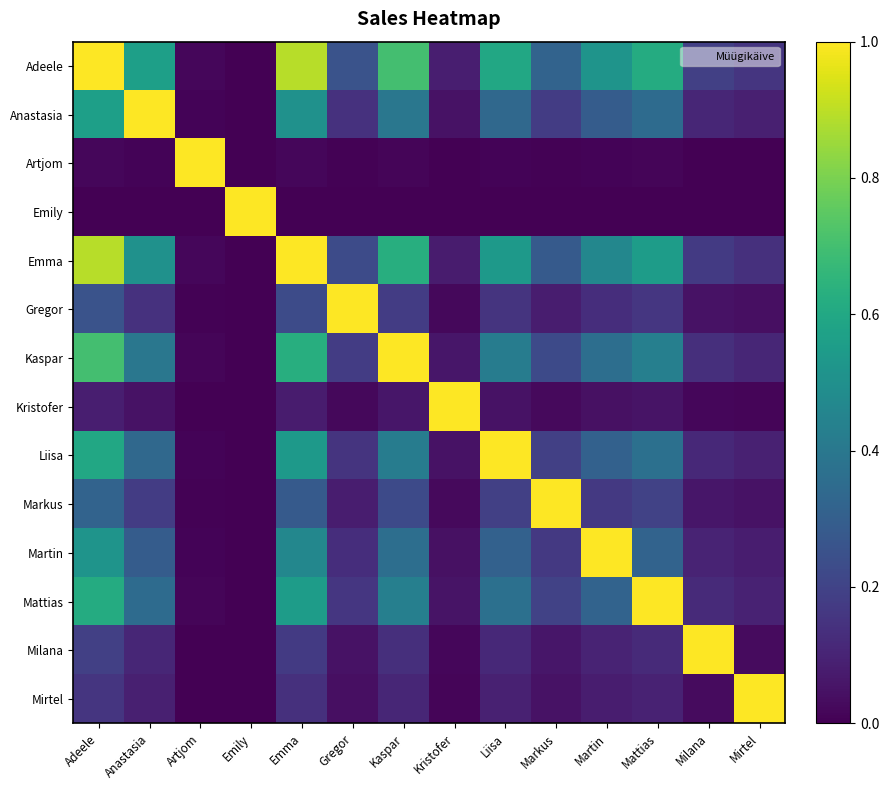

At which category is the sum across all series the highest?

Adeele